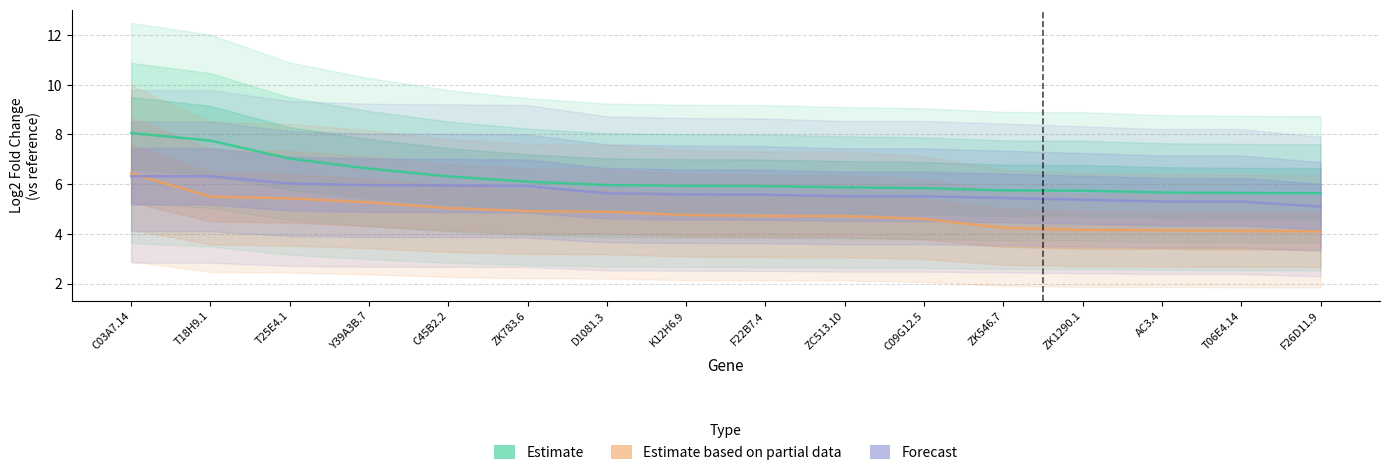

Reading left to right, transcribe all the data shown in this chart.

Estimate: 8.1	7.8	7.0	6.6	6.3	6.1	6.0	5.9	5.9	5.9	5.8	5.7	5.7	5.7	5.6	5.6
Estimate based on partial data: 6.4	5.5	5.4	5.3	5.0	4.9	4.9	4.8	4.7	4.7	4.6	4.2	4.2	4.1	4.1	4.1
Forecast: 6.3	6.3	6.0	6.0	5.9	5.9	5.6	5.6	5.6	5.5	5.5	5.4	5.4	5.3	5.3	5.1